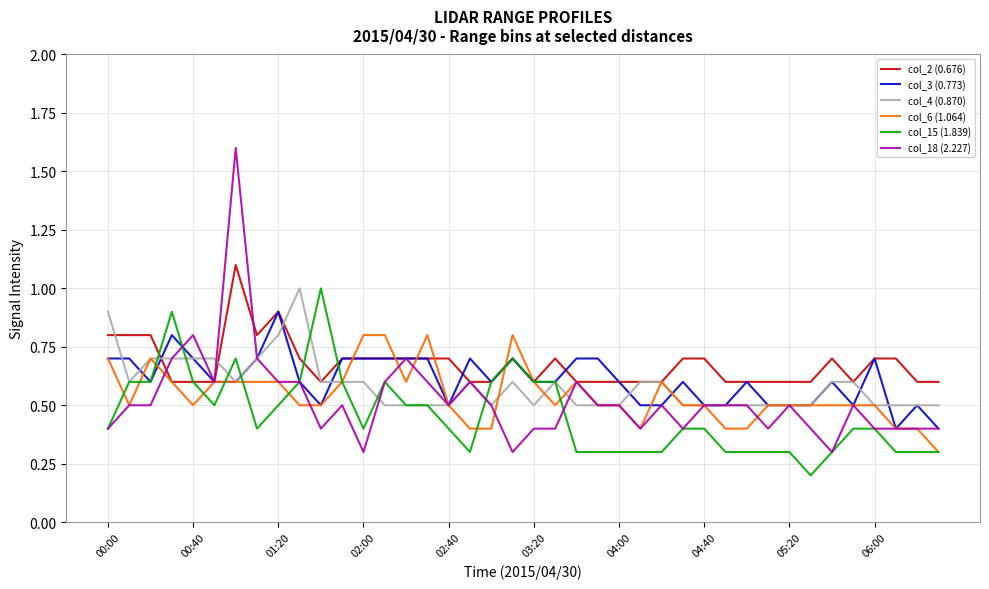

What is the difference between the second highest and minimum values in the col_15 (1.839) series?

0.7